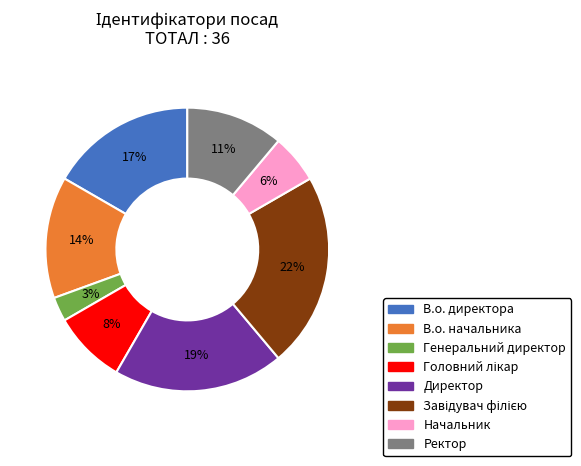

Is there any slice that represents more than half of the pie?

No